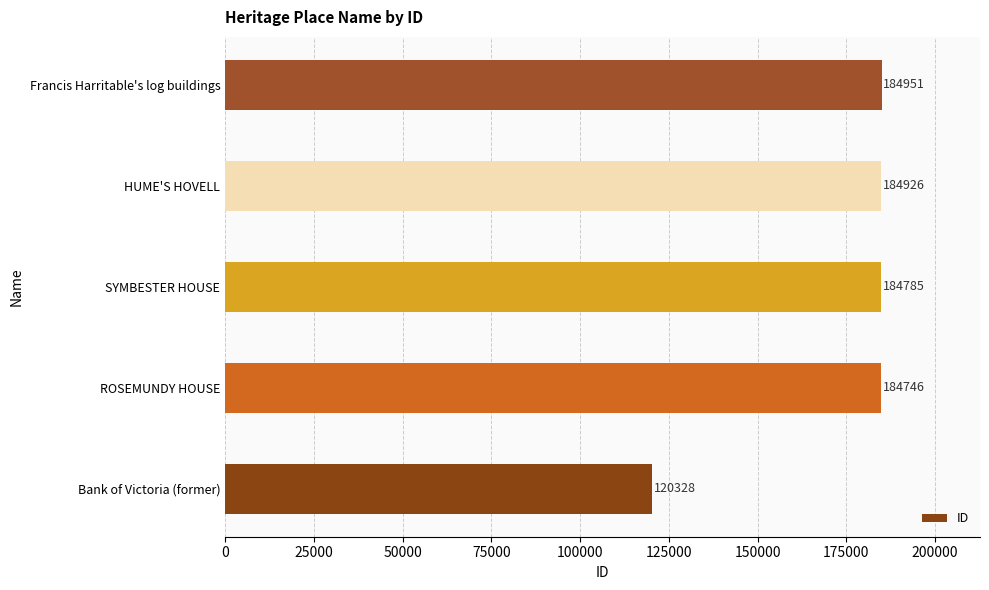

True or false: the data shows 120328 at Bank of Victoria (former).

True